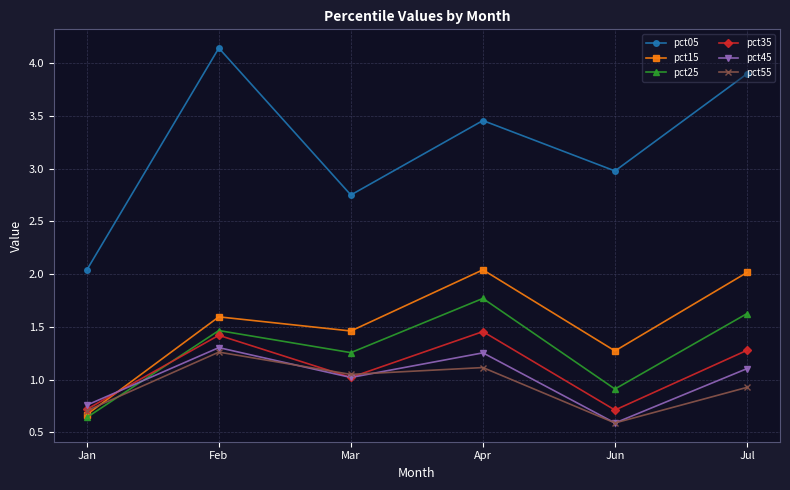

What is the total value across all series at Jun?

7.0